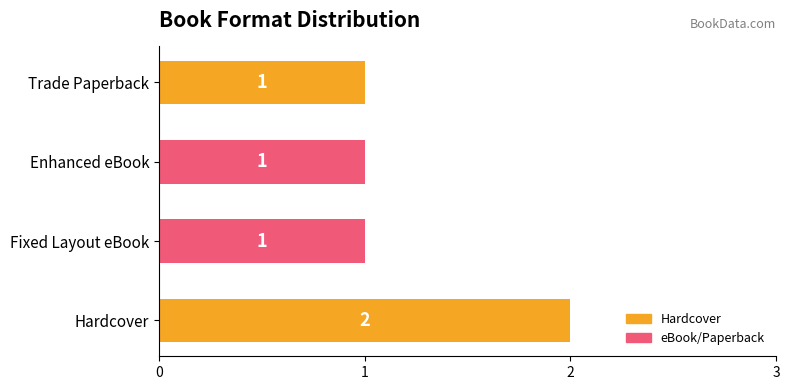

What is the sum of all values?

5